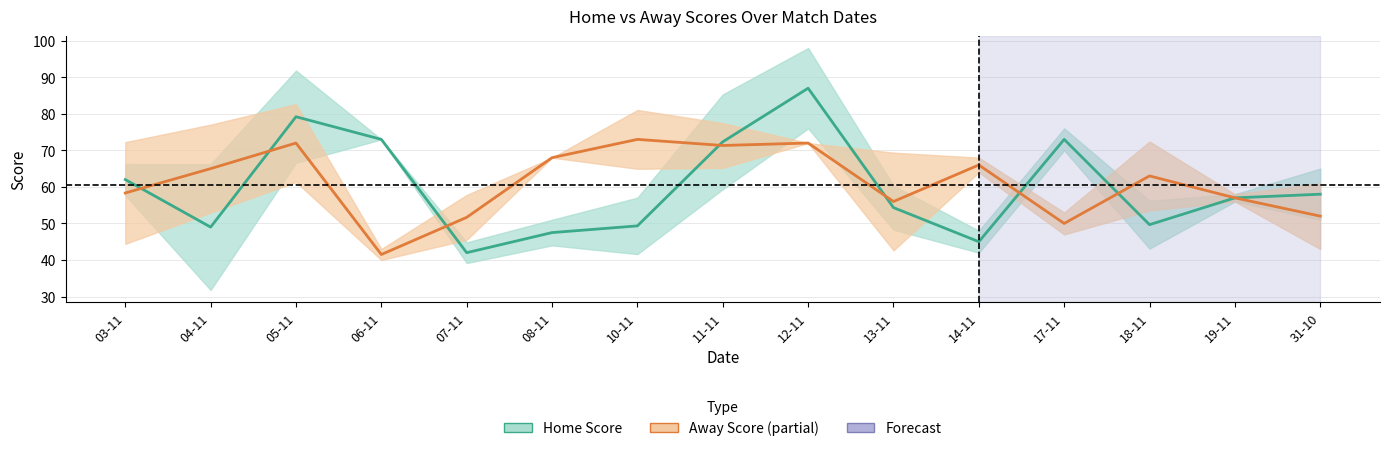

How many series are shown in this chart?

2